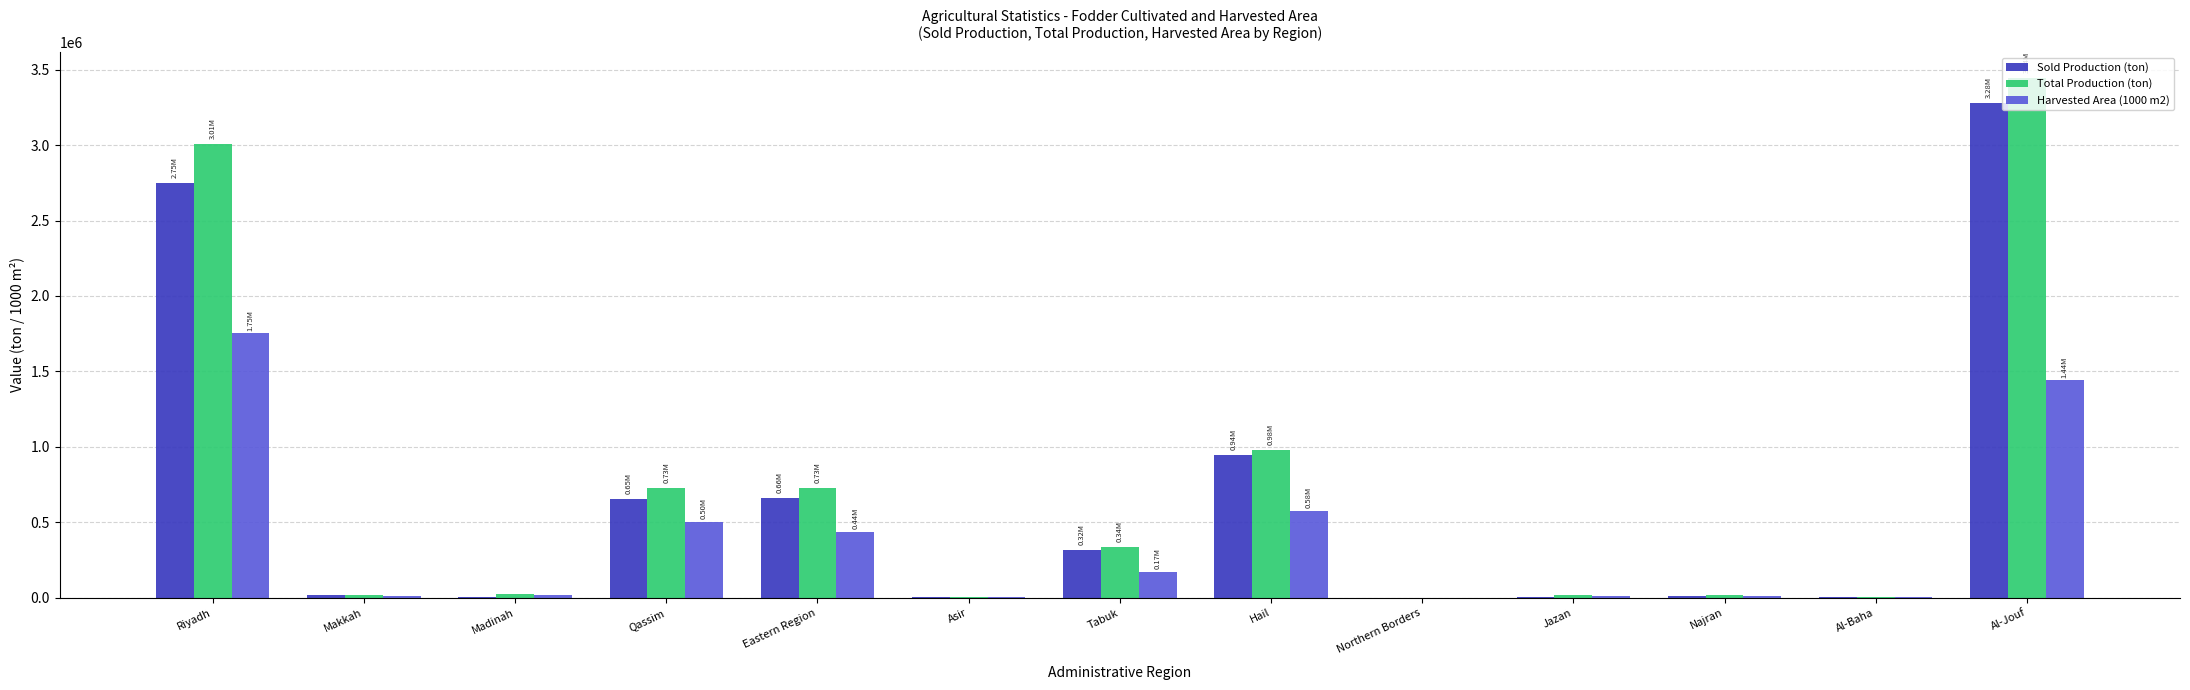

What is the sum of all Harvested Area (1000 m2) values?

4942669.2